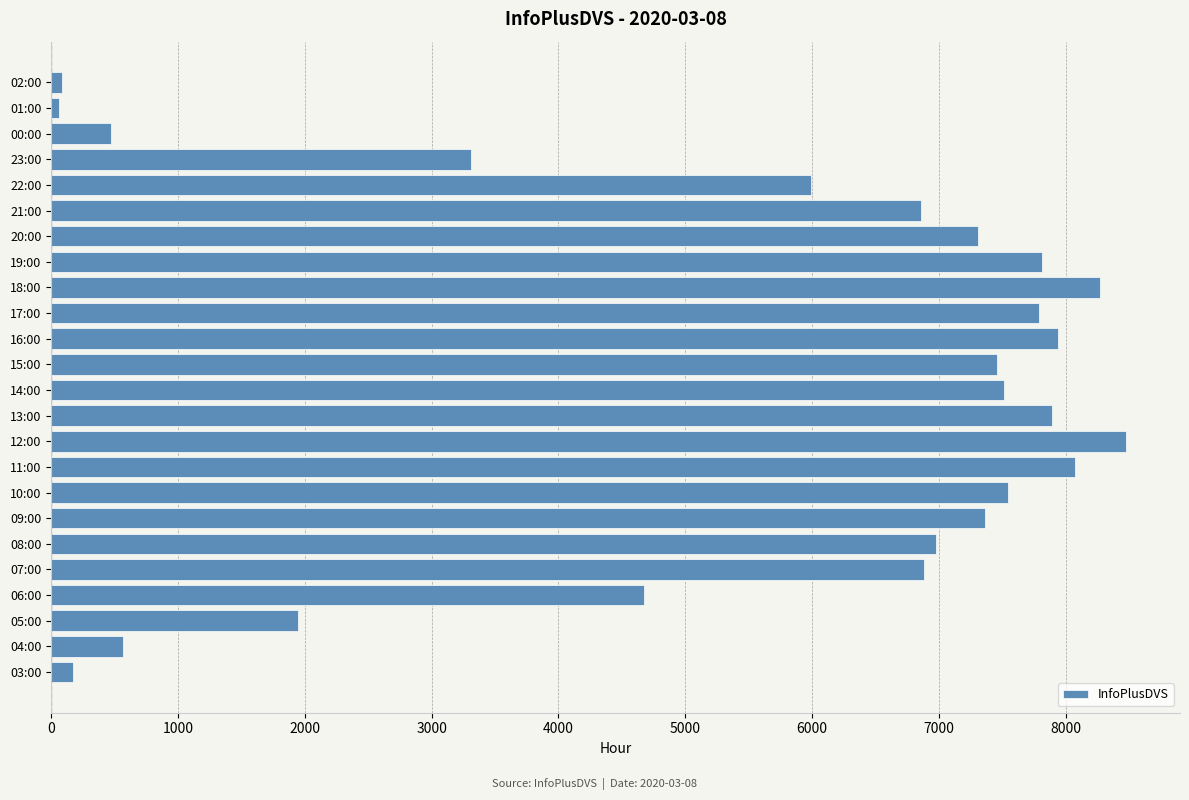

Which label corresponds to the largest value in the chart?

12:00